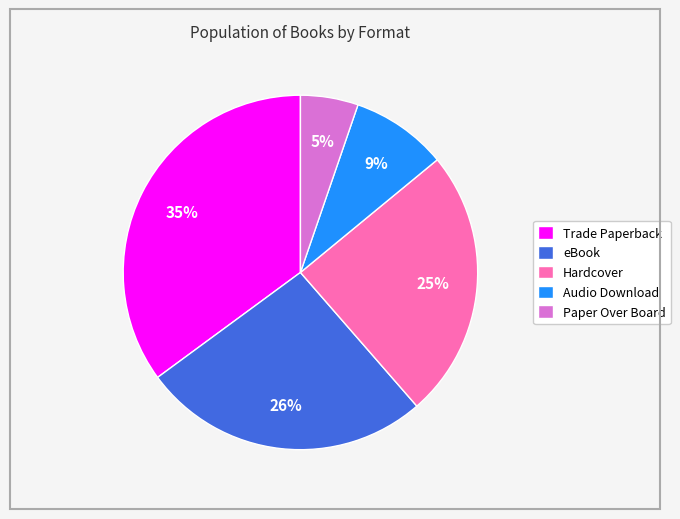

To the nearest percent, what is the difference between the Trade Paperback and Audio Download slice percentages?

26%